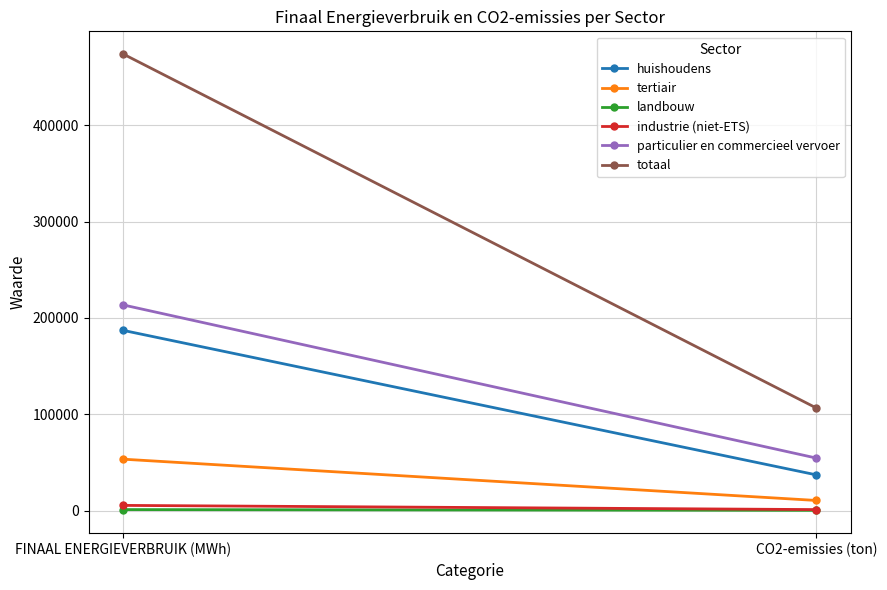

Between FINAAL ENERGIEVERBRUIK (MWh) and CO2-emissies (ton), which is larger?

FINAAL ENERGIEVERBRUIK (MWh)